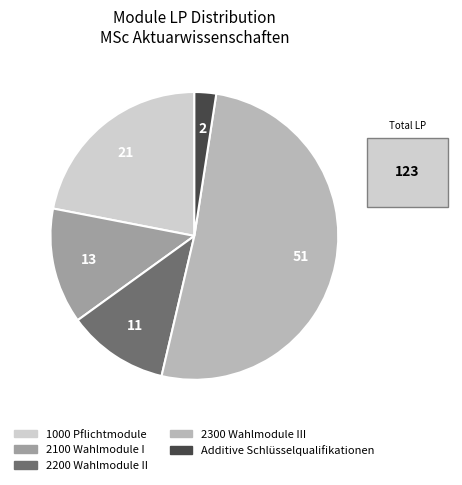

Is there any slice that represents more than half of the pie?

Yes